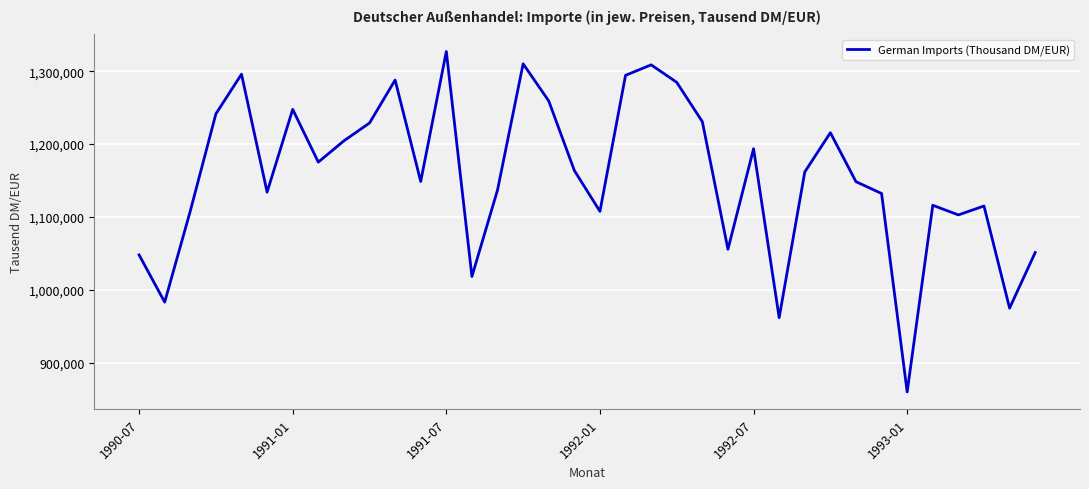

What is the difference between the maximum and minimum values?

467000